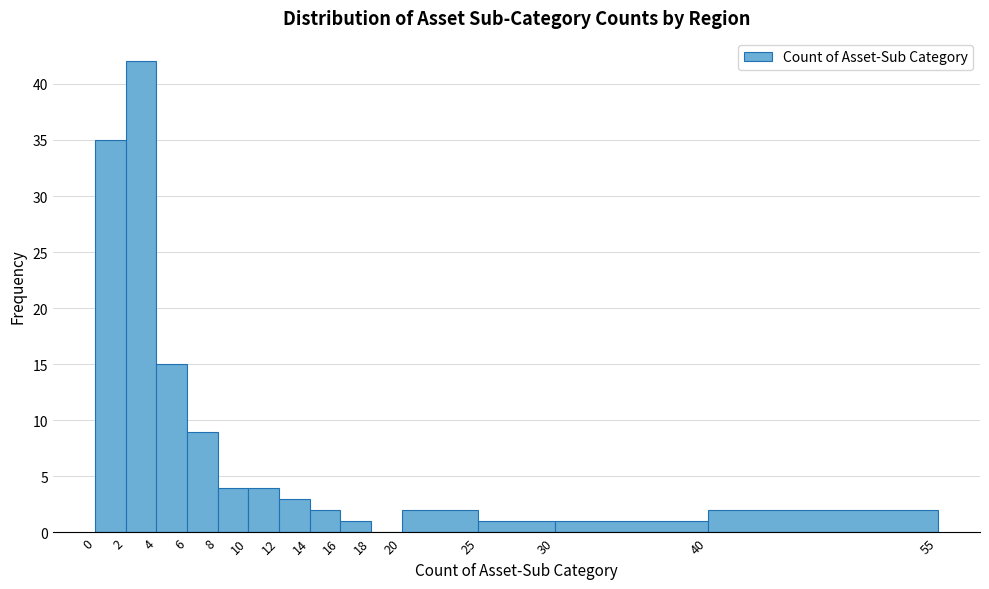

How tall is the bar that spans 0 to 2 on the x-axis? The values are not printed on the chart, so give them approximately, as read against the axis.

35